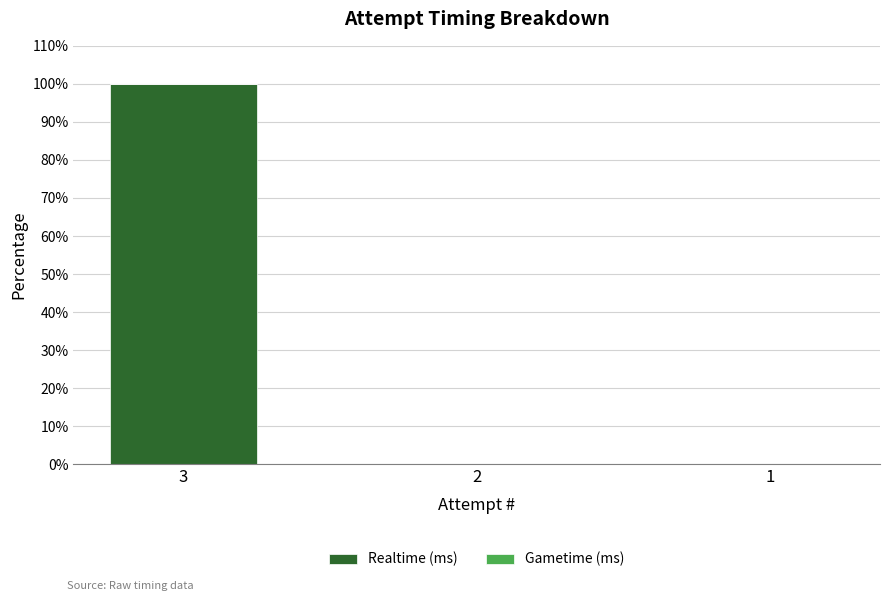

Between 3 and 2, which is larger?

3